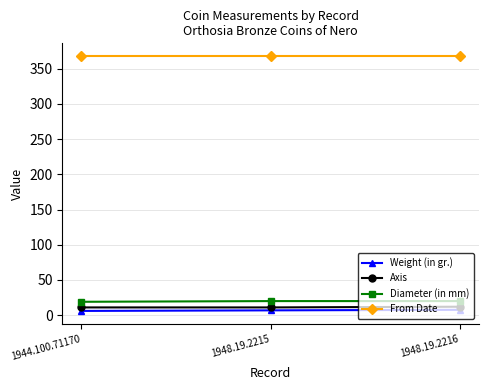

True or false: Weight (in gr.) has a value of 6.8 at 1948.19.2215.

True